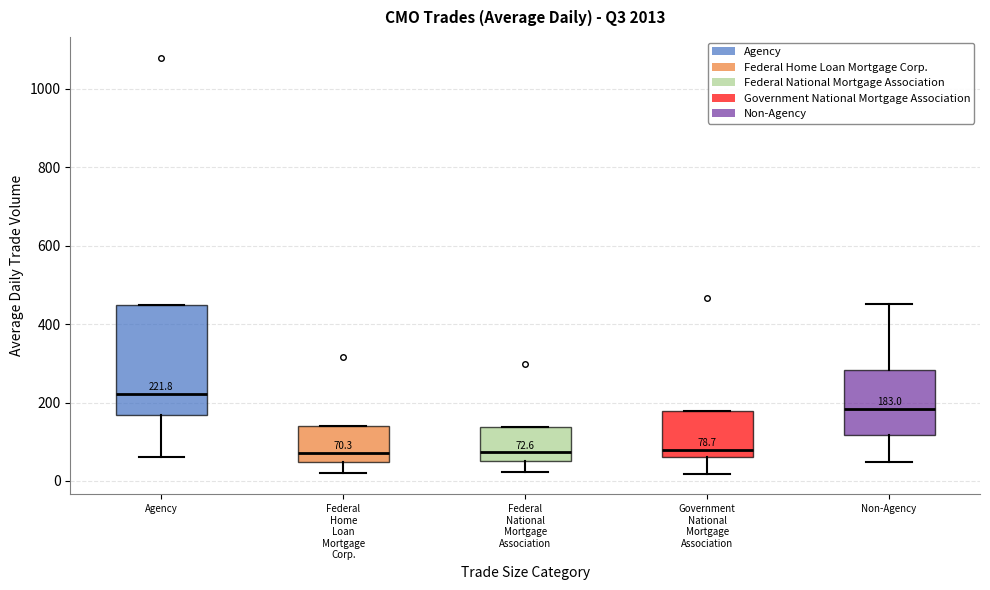

Which box's median line is the highest?

Agency